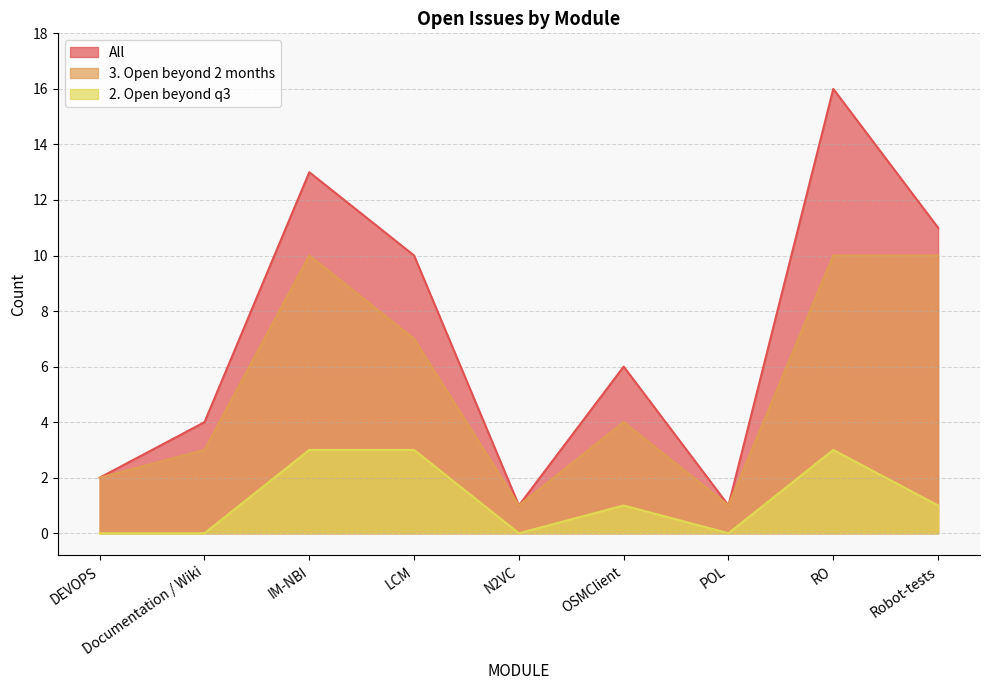

Reading left to right, extract all data points from this chart.

All: DEVOPS=2	Documentation / Wiki=4	IM-NBI=13	LCM=10	N2VC=1	OSMClient=6	POL=1	RO=16	Robot-tests=11
3. Open beyond 2 months: DEVOPS=2	Documentation / Wiki=3	IM-NBI=10	LCM=7	N2VC=1	OSMClient=4	POL=1	RO=10	Robot-tests=10
2. Open beyond q3: DEVOPS=0	Documentation / Wiki=0	IM-NBI=3	LCM=3	N2VC=0	OSMClient=1	POL=0	RO=3	Robot-tests=1